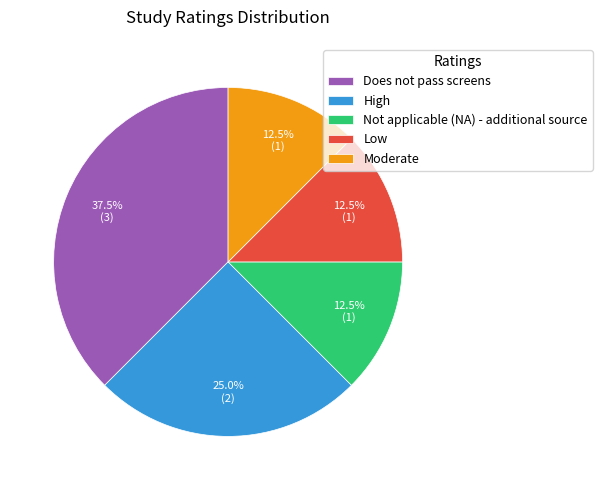

What is the largest slice in the pie chart?

Does not pass screens